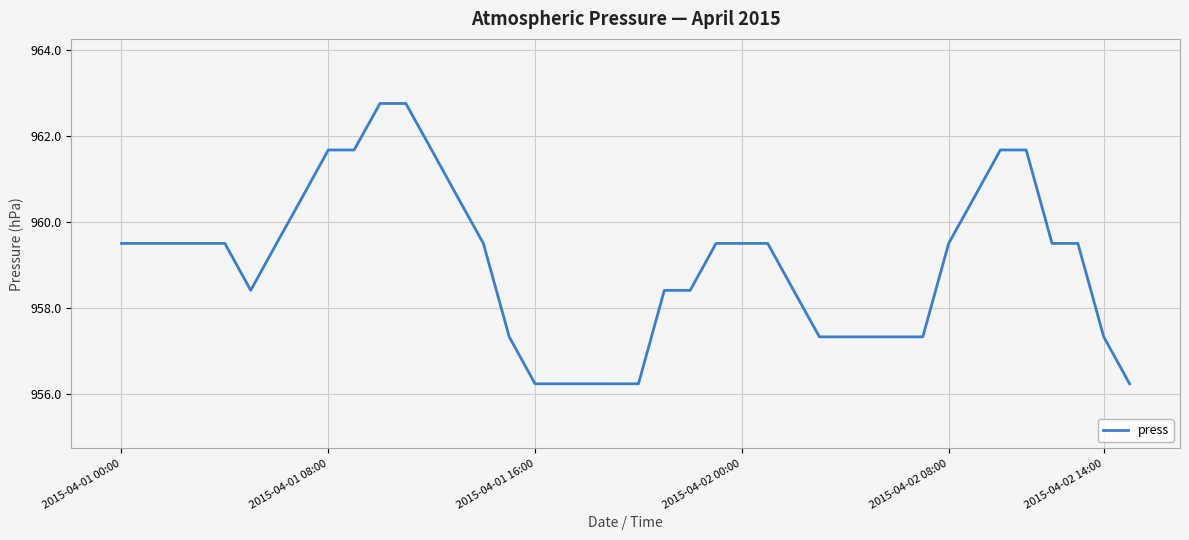

What is the difference between the maximum and minimum values?

6.5